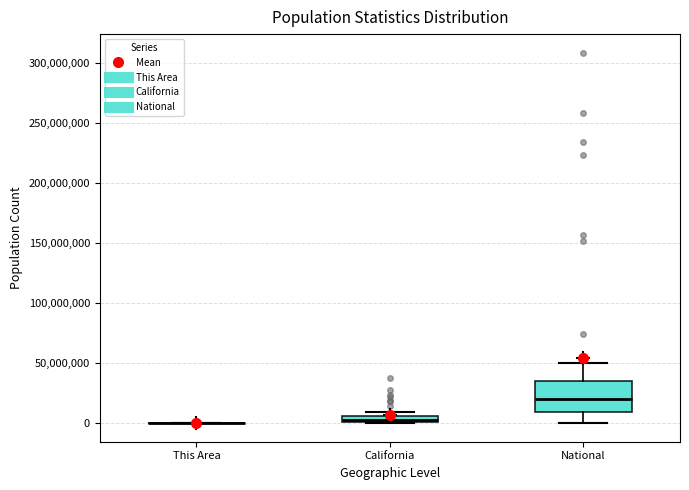

Comparing the boxes themselves (not the whiskers), which one is the tallest?

National